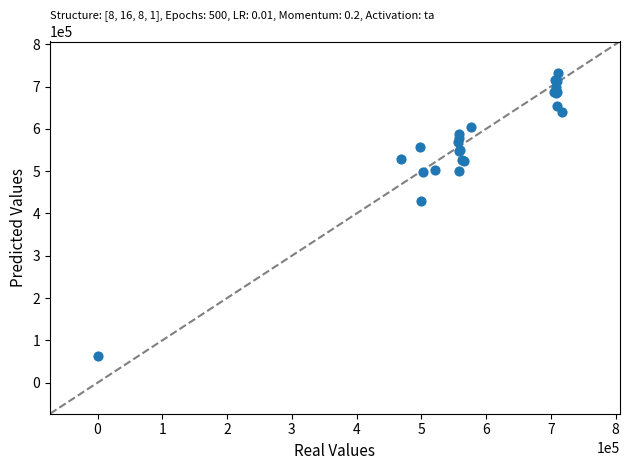

What Y value in the scatter plot is closest to 398185?

430003.3